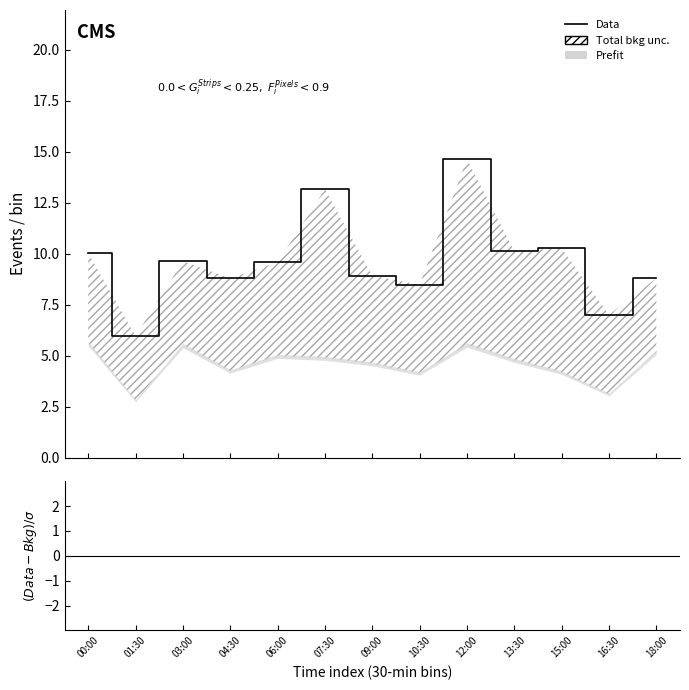

True or false: SDS_P1 (Data) has a value of 8.8 at 18:00.

True